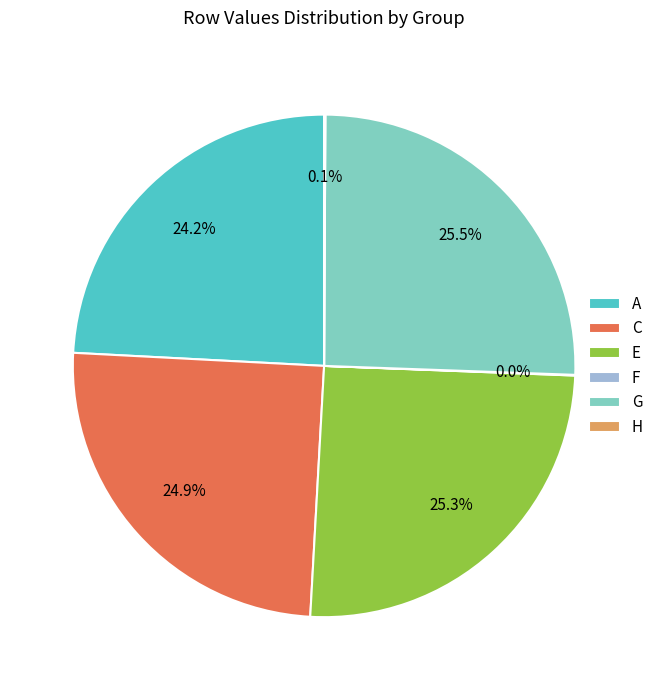

To the nearest percent, what portion does C represent?

25%